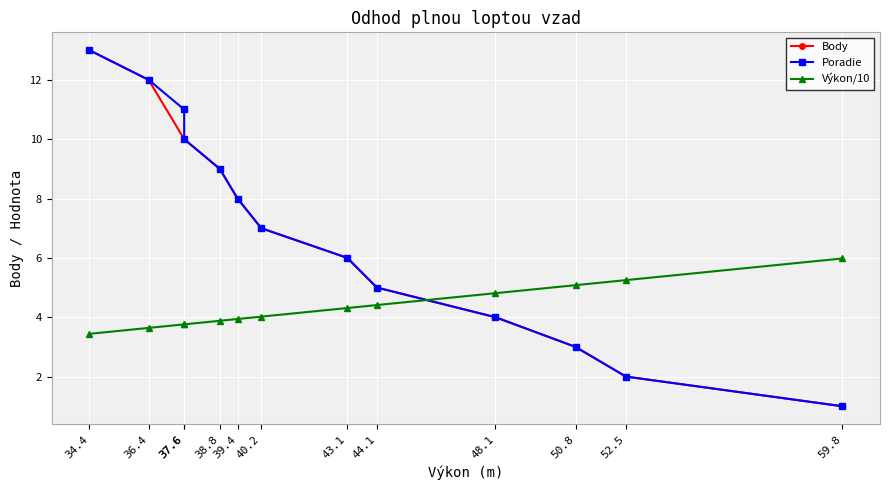

The Body series shows 11.4 at 39.4. True or false?

False